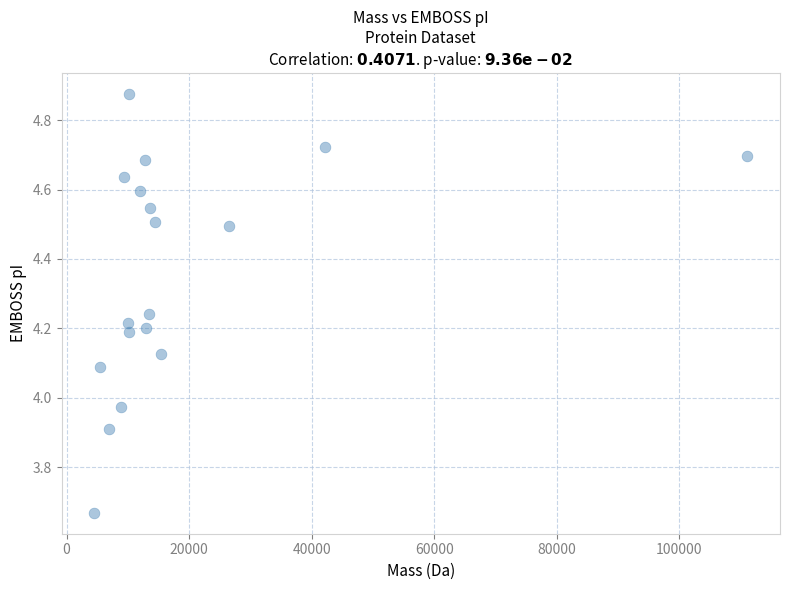

What is the range of X values (max minus min)?

106590.5